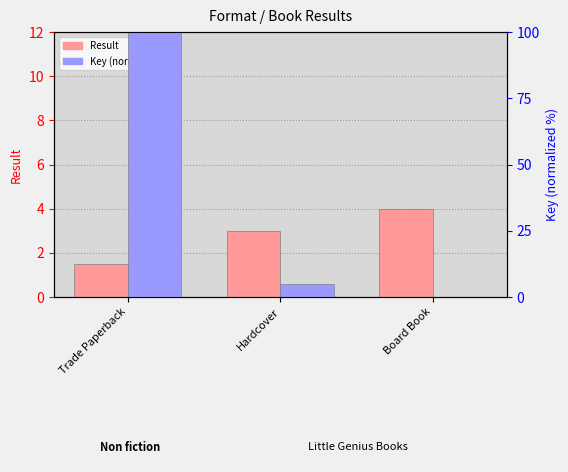

What position from the right is Hardcover?

2